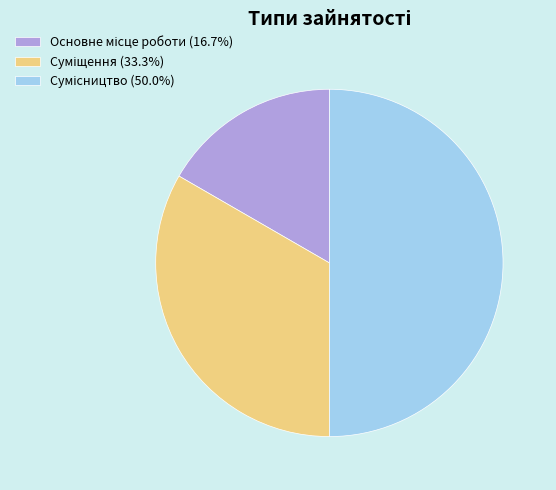

How many segments does this pie chart have?

3